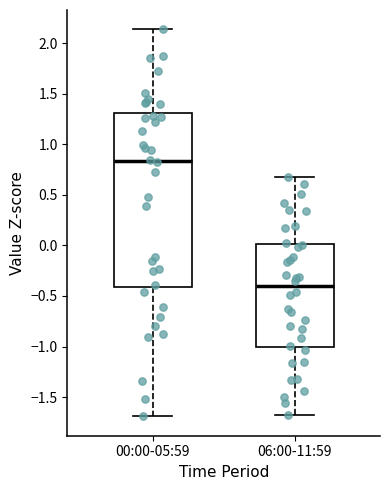

Where is the lower edge of the box for 00:00-05:59 on the y-axis? The values are not printed on the chart, so give them approximately, as read against the axis.

-0.40